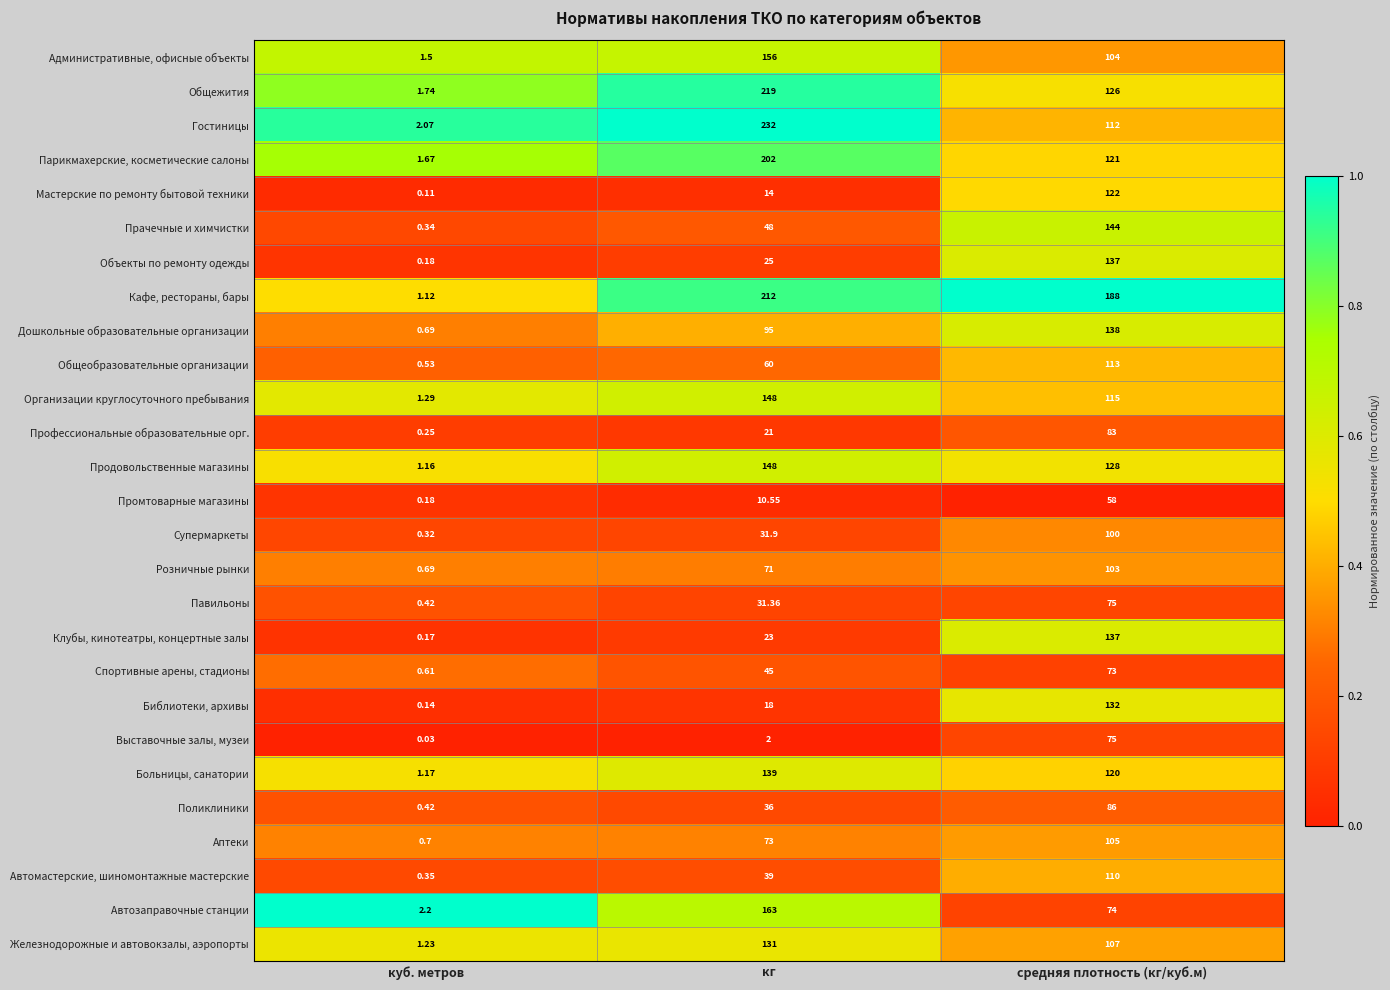

List the labels in order of Парикмахерские, косметические салоны value, largest first.

кг, средняя плотность (кг/куб.м), куб. метров